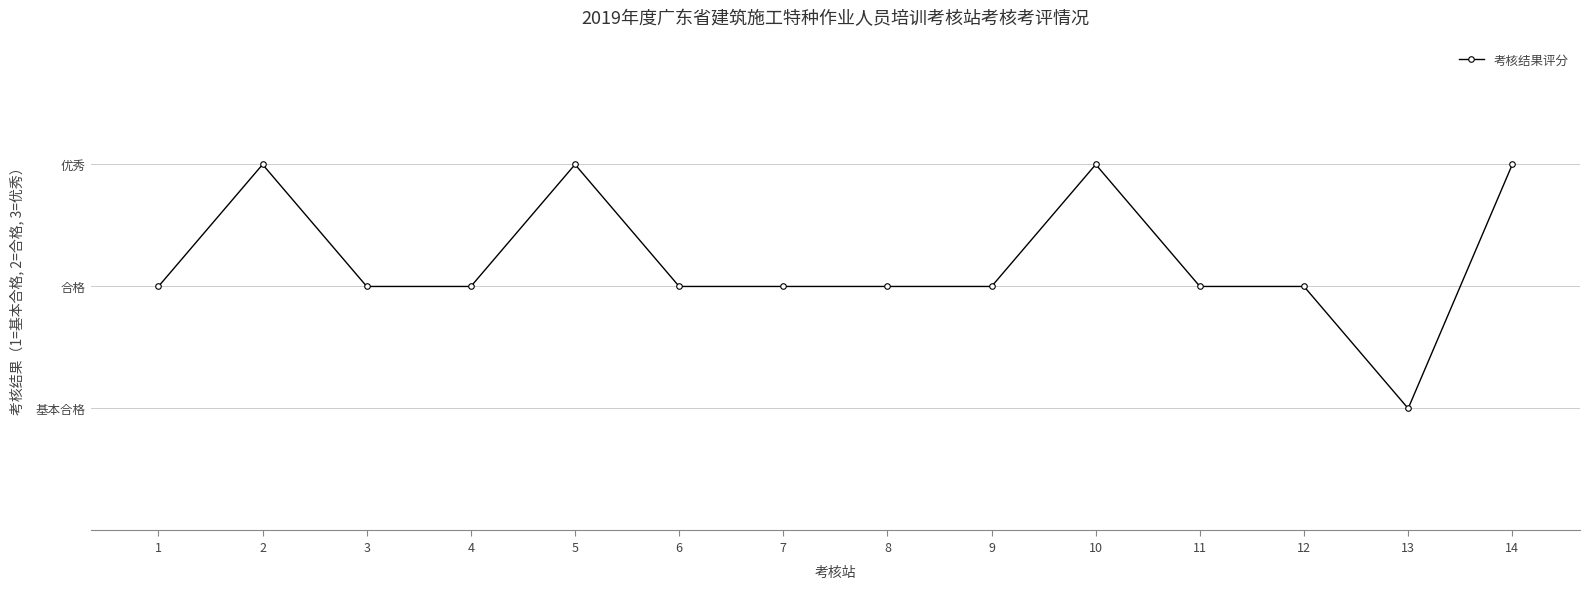

Does the chart have visible grid lines?

Yes